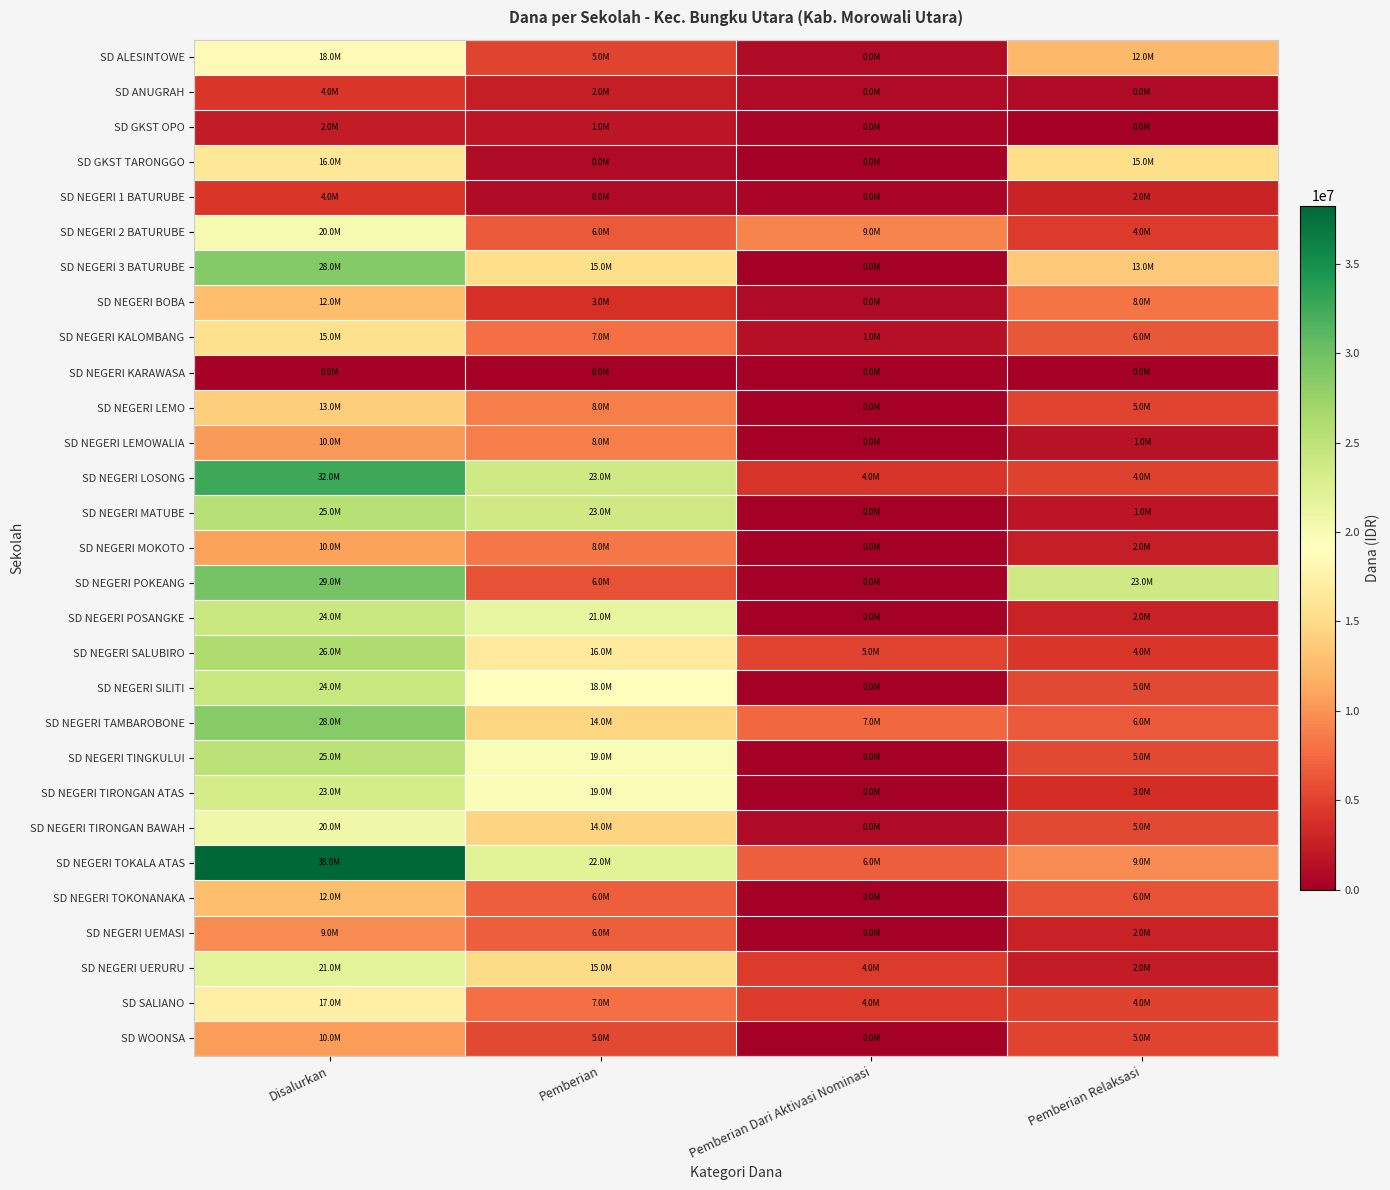

List the series in order of their peak value, lowest first.

SD NEGERI KARAWASA, SD GKST OPO, SD ANUGRAH, SD NEGERI 1 BATURUBE, SD NEGERI UEMASI, SD NEGERI LEMOWALIA, SD WOONSA, SD NEGERI MOKOTO, SD NEGERI BOBA, SD NEGERI TOKONANAKA, SD NEGERI LEMO, SD NEGERI KALOMBANG, SD GKST TARONGGO, SD SALIANO, SD ALESINTOWE, SD NEGERI 2 BATURUBE, SD NEGERI TIRONGAN BAWAH, SD NEGERI UERURU, SD NEGERI TIRONGAN ATAS, SD NEGERI POSANGKE, SD NEGERI SILITI, SD NEGERI TINGKULUI, SD NEGERI MATUBE, SD NEGERI SALUBIRO, SD NEGERI TAMBAROBONE, SD NEGERI 3 BATURUBE, SD NEGERI POKEANG, SD NEGERI LOSONG, SD NEGERI TOKALA ATAS